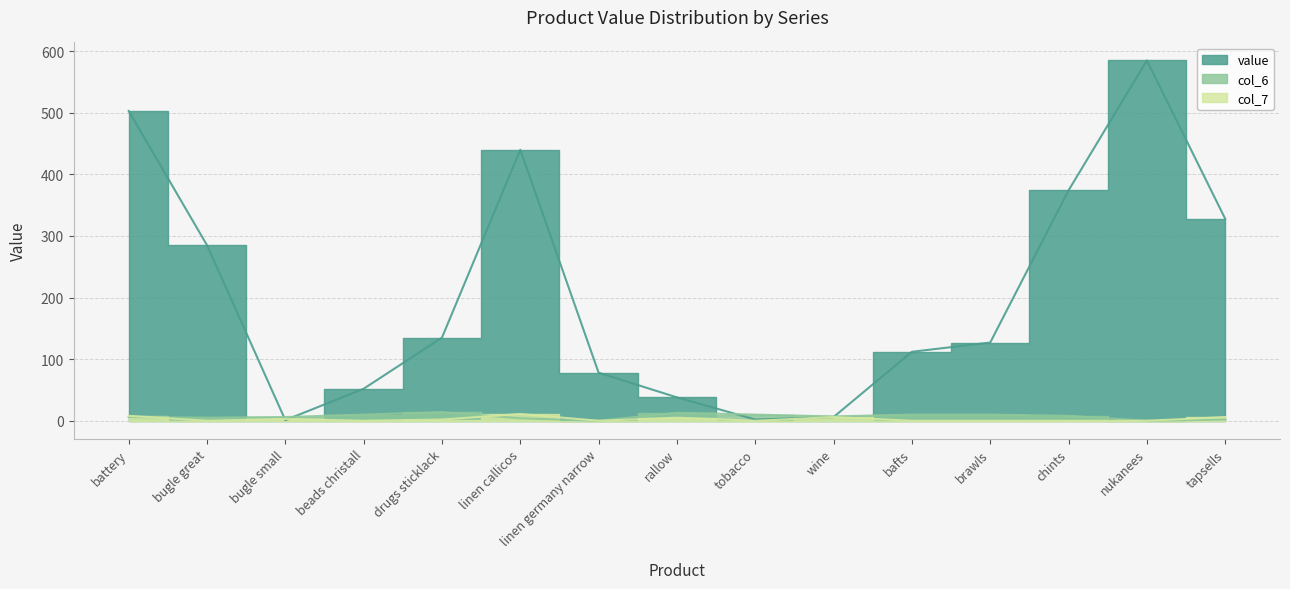

What is the average value of the value series?

204